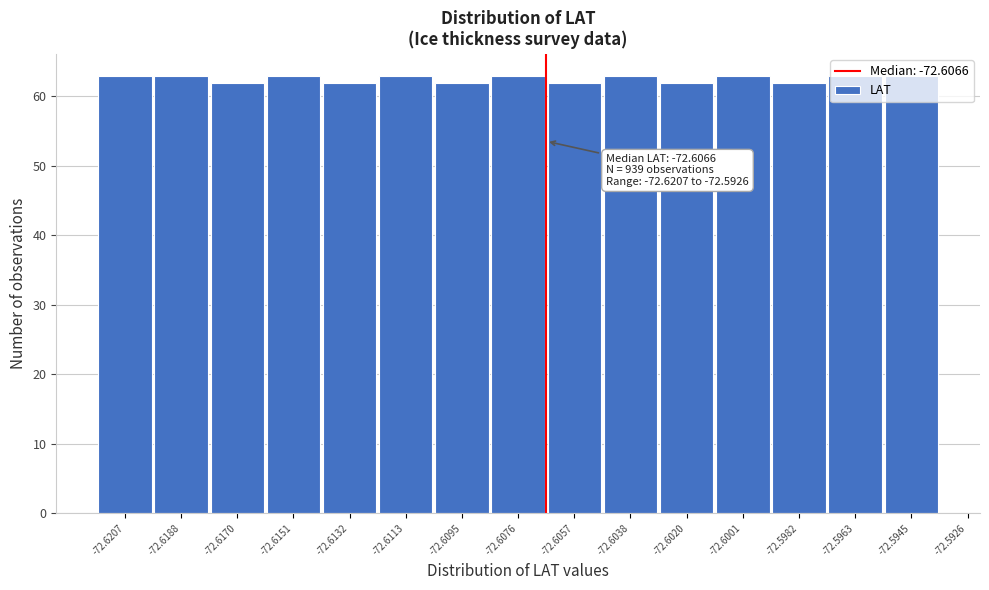

What is the value of the 1st bar from the left?

63